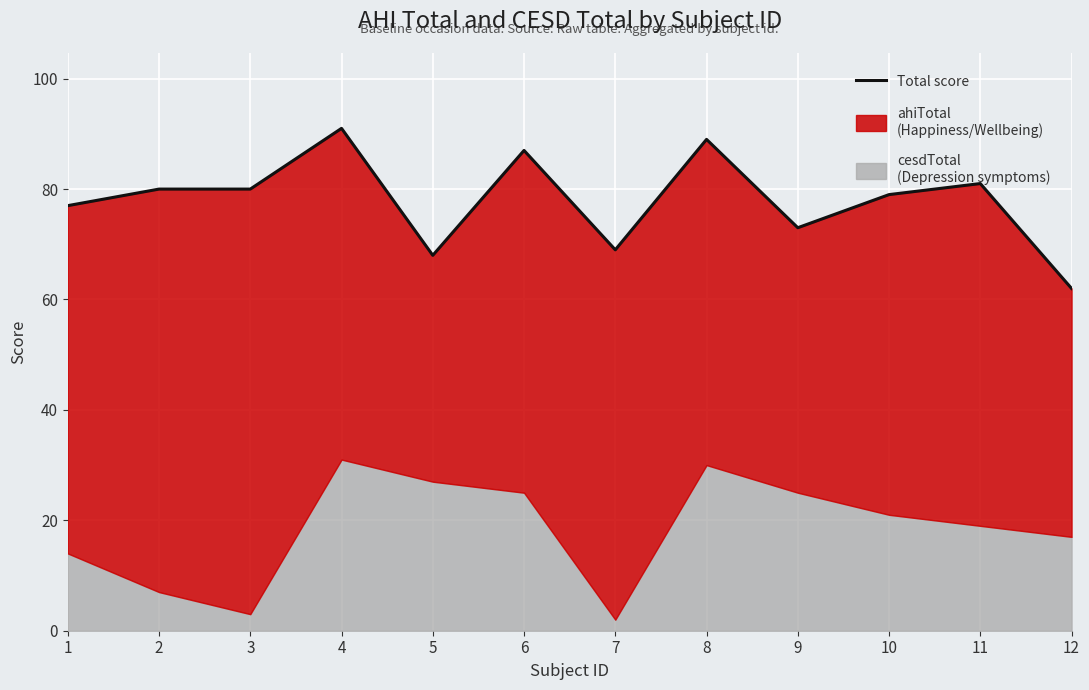

Is it true that the value at 9 is 114?

False